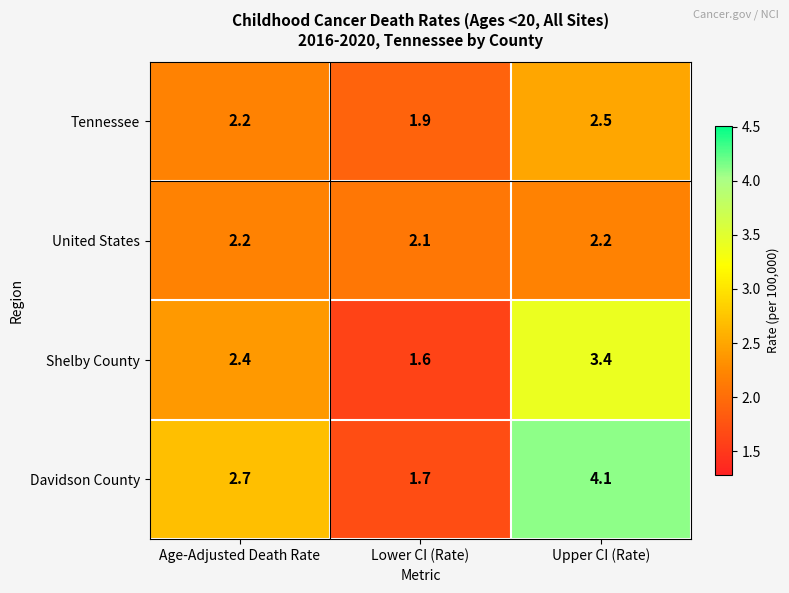

Read the Davidson County value at Upper CI (Rate).

4.1